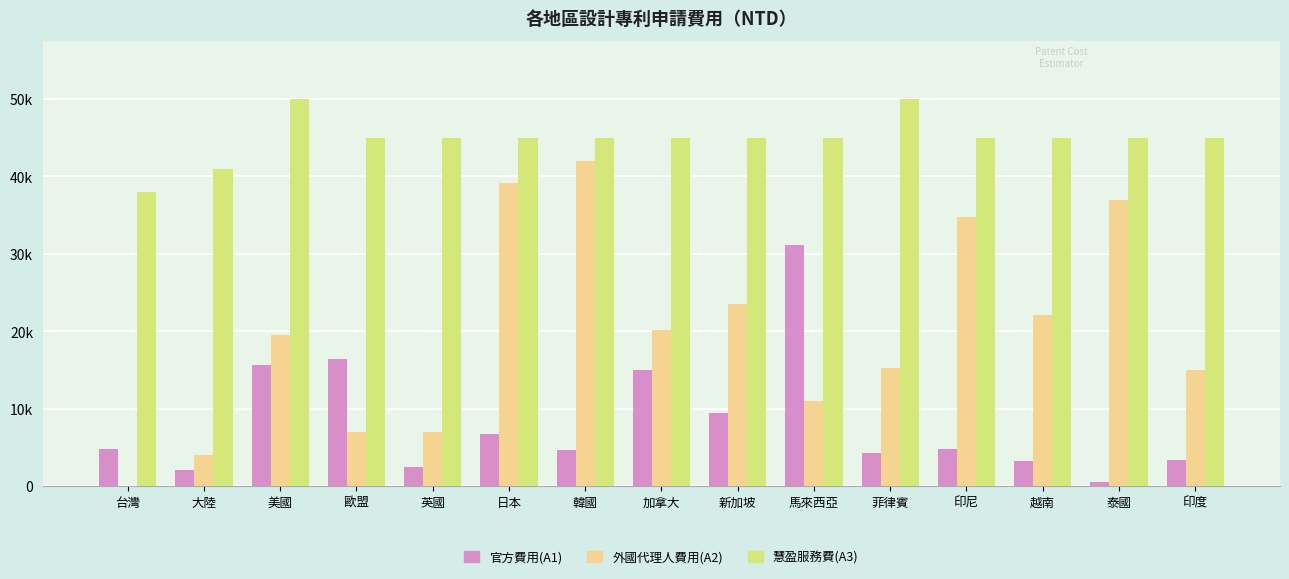

List the series in order of their peak value, lowest first.

官方費用(A1), 外國代理人費用(A2), 慧盈服務費(A3)